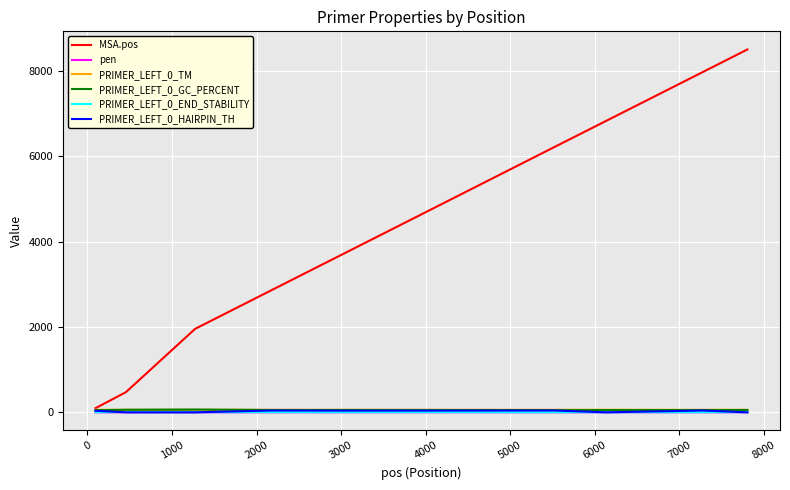

Which series has the largest total across all categories?

MSA.pos